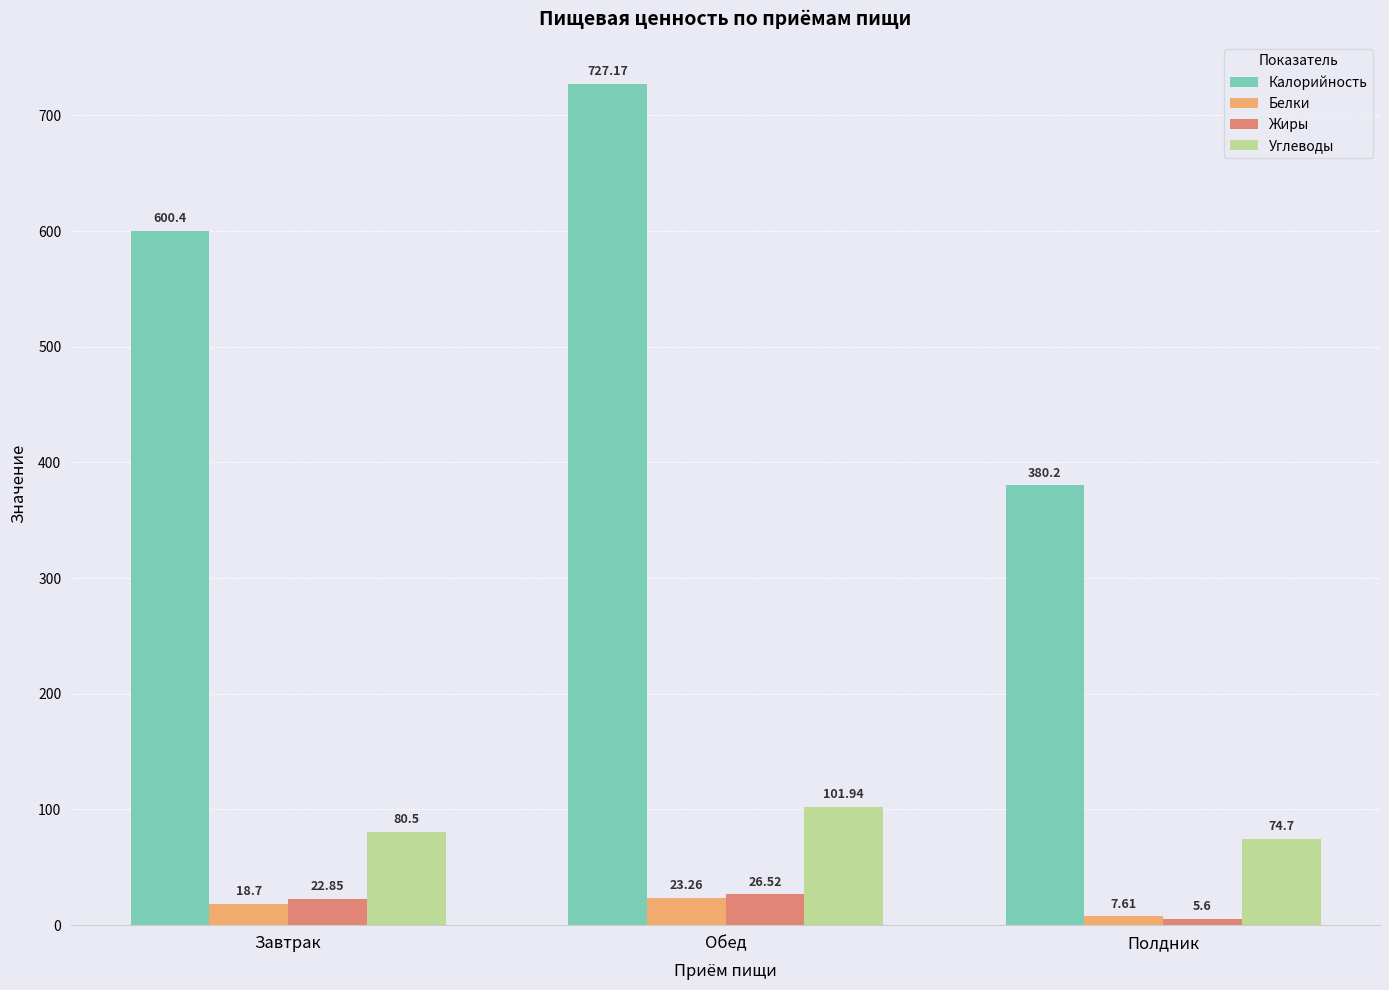

How many values in the Углеводы series exceed 80?

2